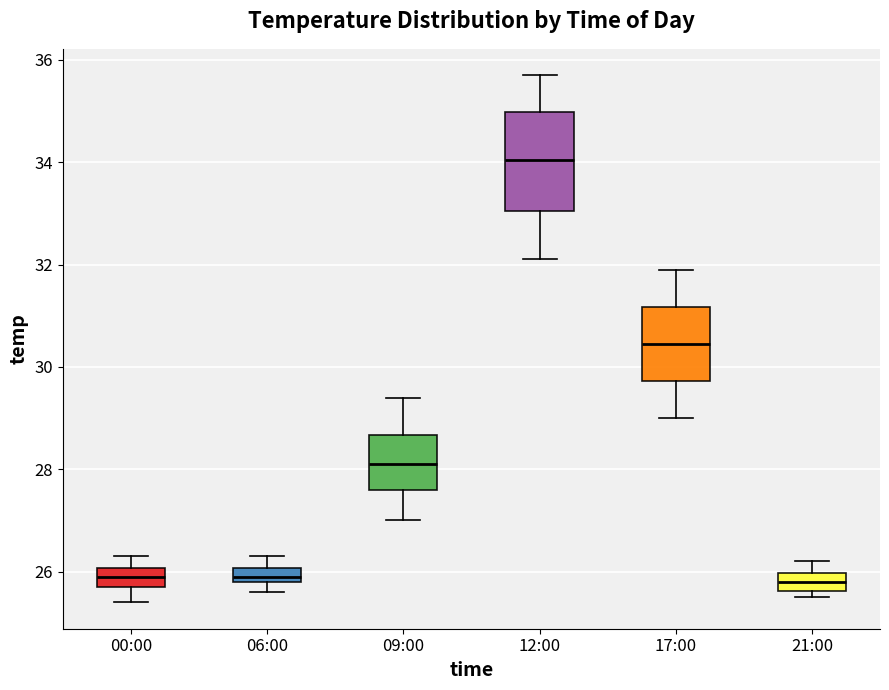

Which box has the highest median line?

12:00